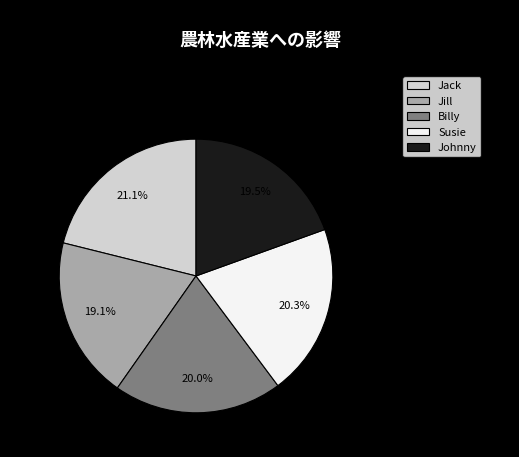

Is there a majority slice in this chart?

No